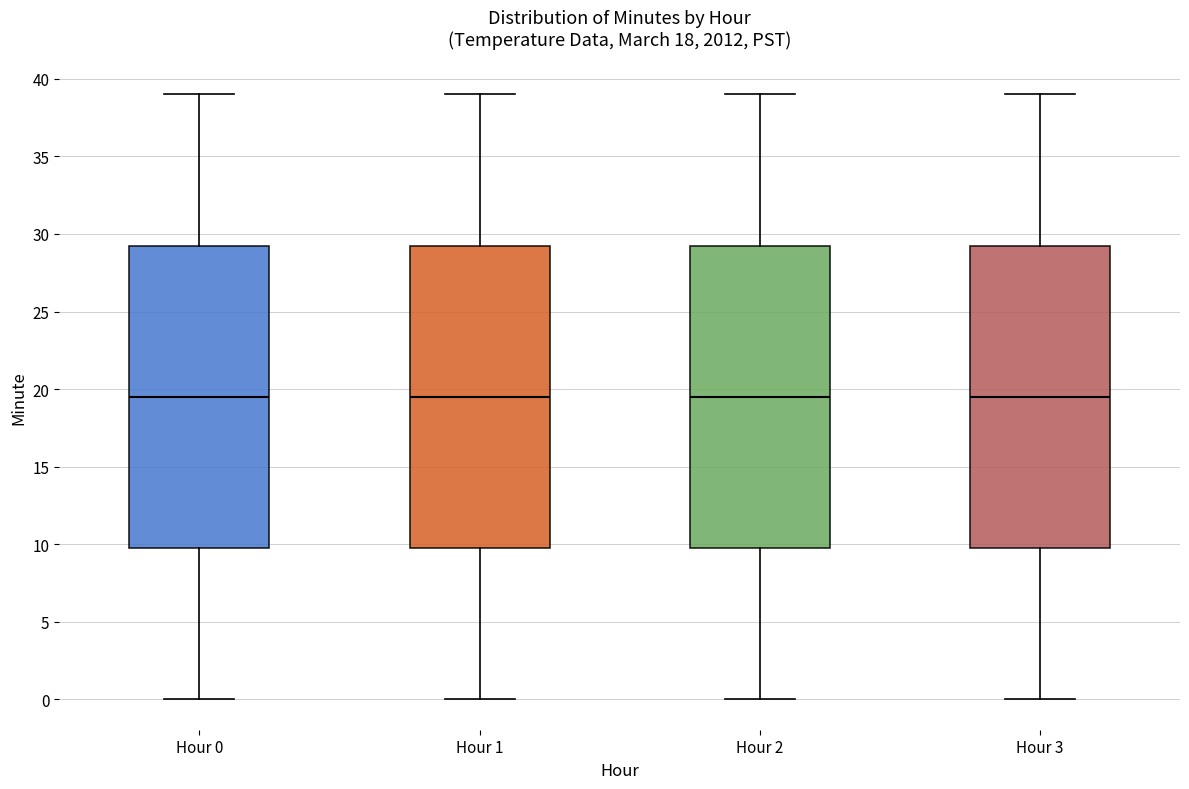

Reading left to right, read every box against the y-axis: the position of its median line, the range the box covers, and the ends of its whiskers. The values are not printed on the chart, so give them approximately, as read against the axis.

Hour 0: median 19.5, box 10.0 to 29.5, whiskers 0.0 to 39.0
Hour 1: median 19.5, box 10.0 to 29.5, whiskers 0.0 to 39.0
Hour 2: median 19.5, box 10.0 to 29.5, whiskers 0.0 to 39.0
Hour 3: median 19.5, box 10.0 to 29.5, whiskers 0.0 to 39.0